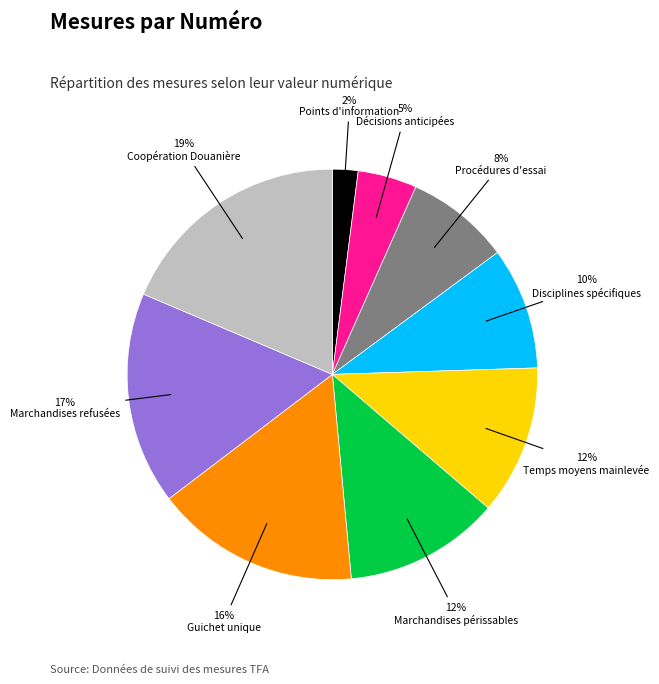

Which slice is the smallest?

Points d'information